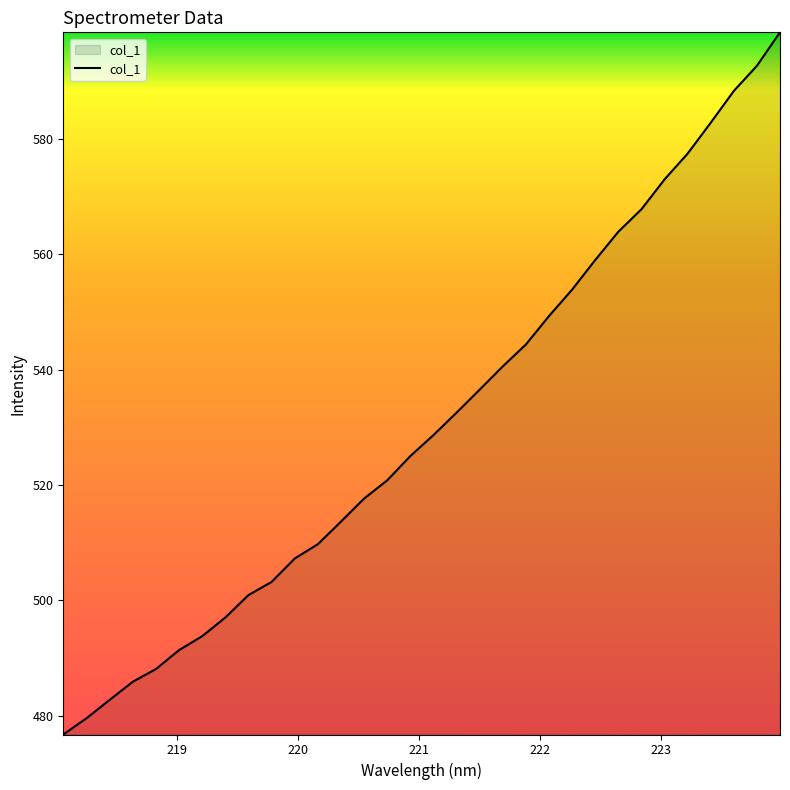

What is the maximum value shown in the chart?

598.5